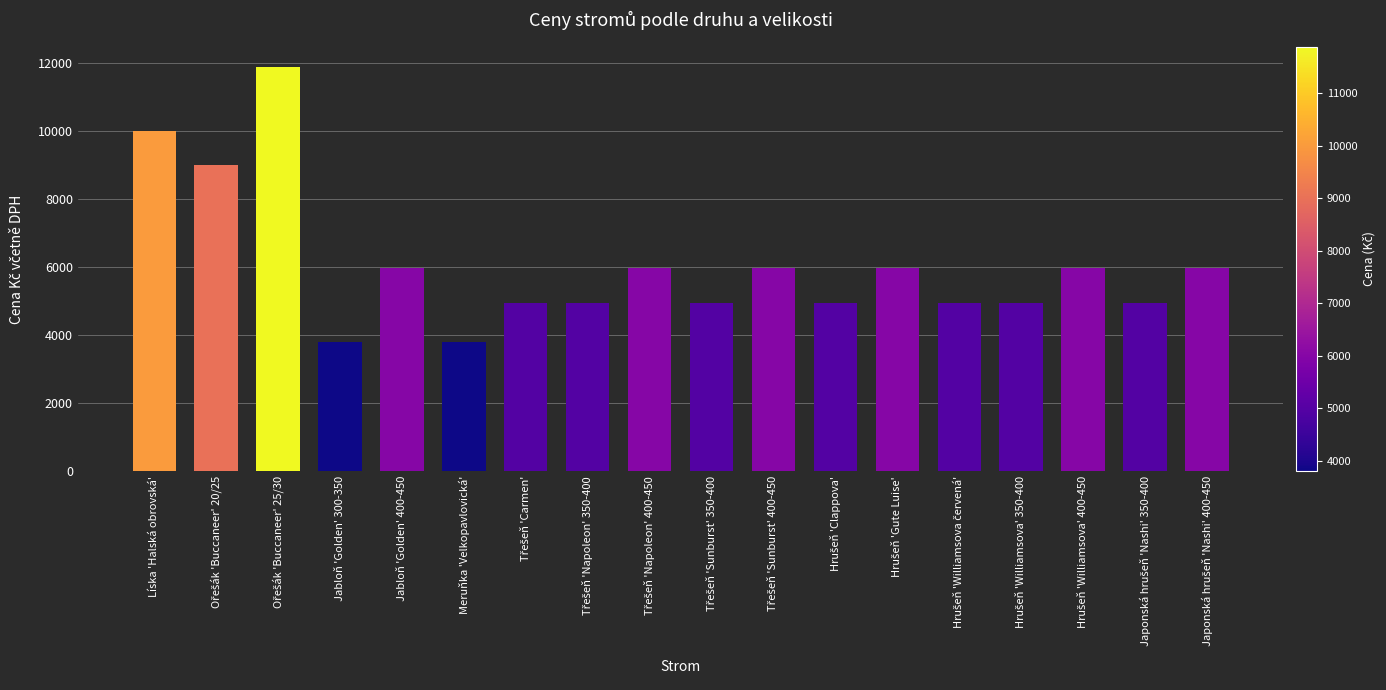

True or false: the data shows 3800 at Jabloň 'Golden' 300-350.

True